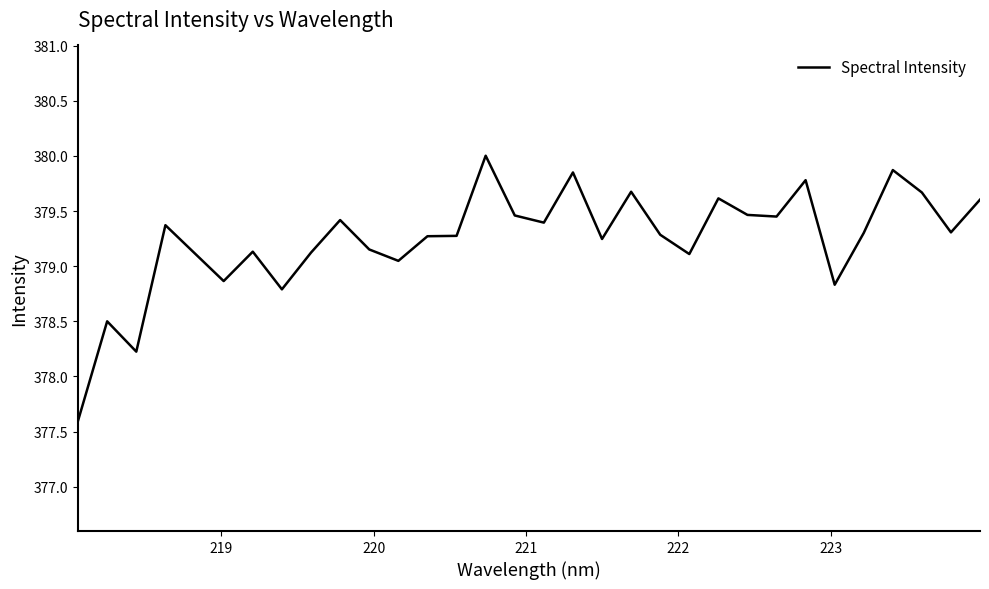

What is the smallest value displayed?

377.6